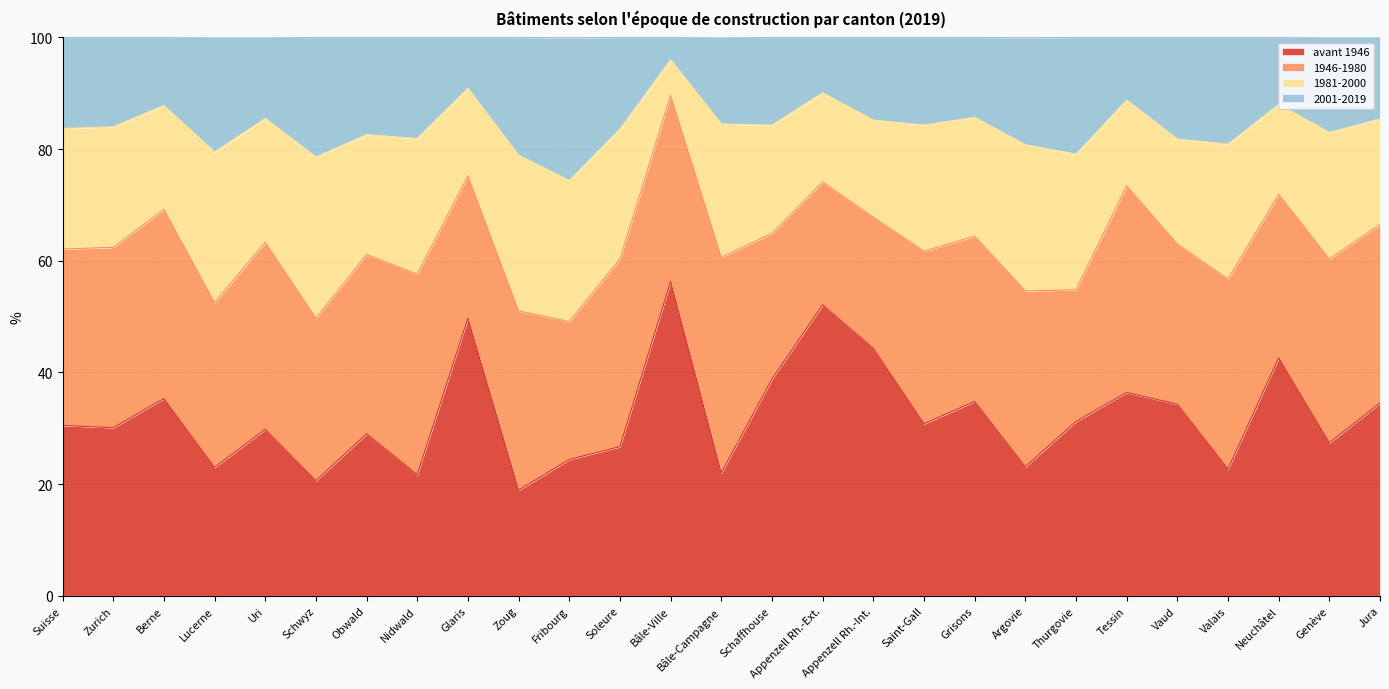

What is the total value across all series at Appenzell Rh.-Int.?

100.0